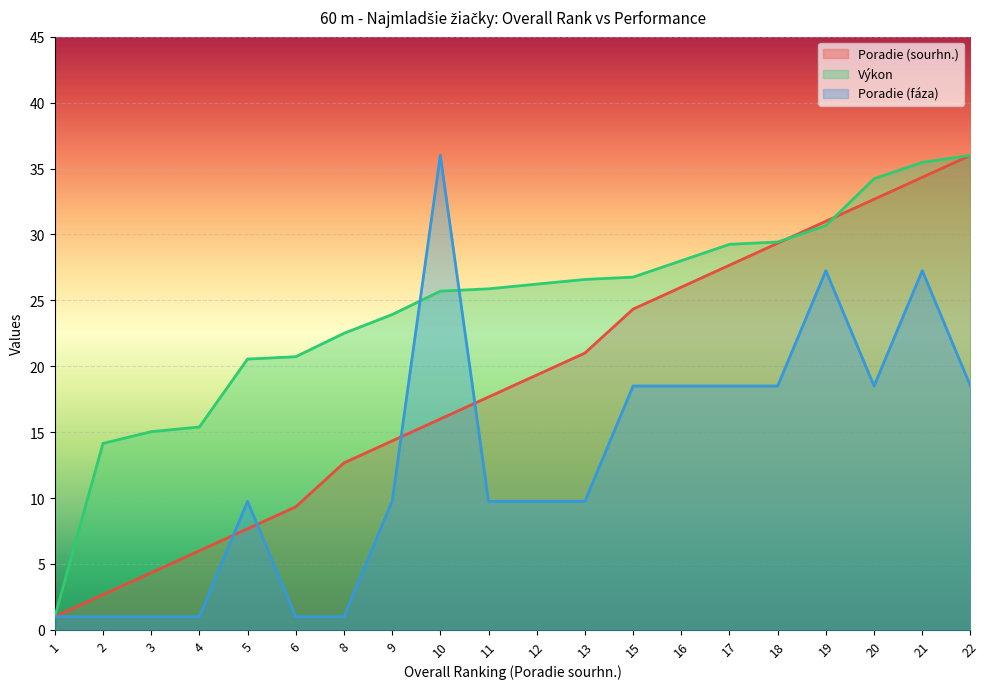

At which label does Výkon reach its peak?

22